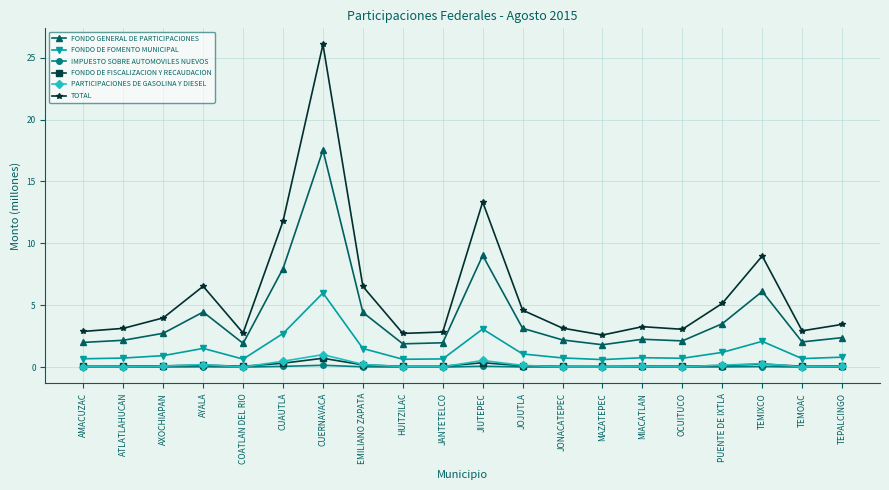

In TOTAL, how many points are lower than both neighbors (excluding endpoints)?

5